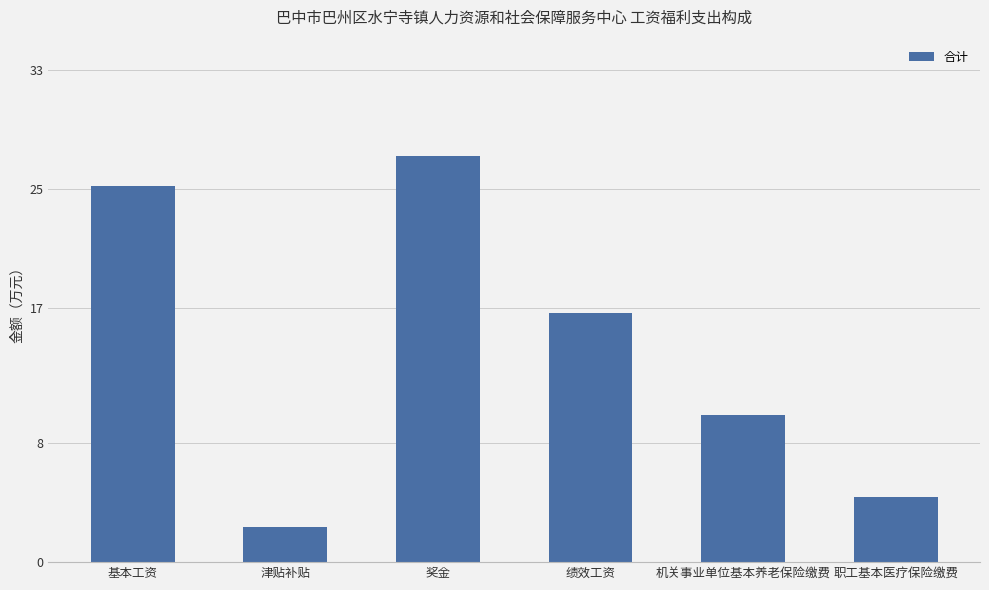

Between 机关事业单位基本养老保险缴费 and 职工基本医疗保险缴费, which is larger?

机关事业单位基本养老保险缴费